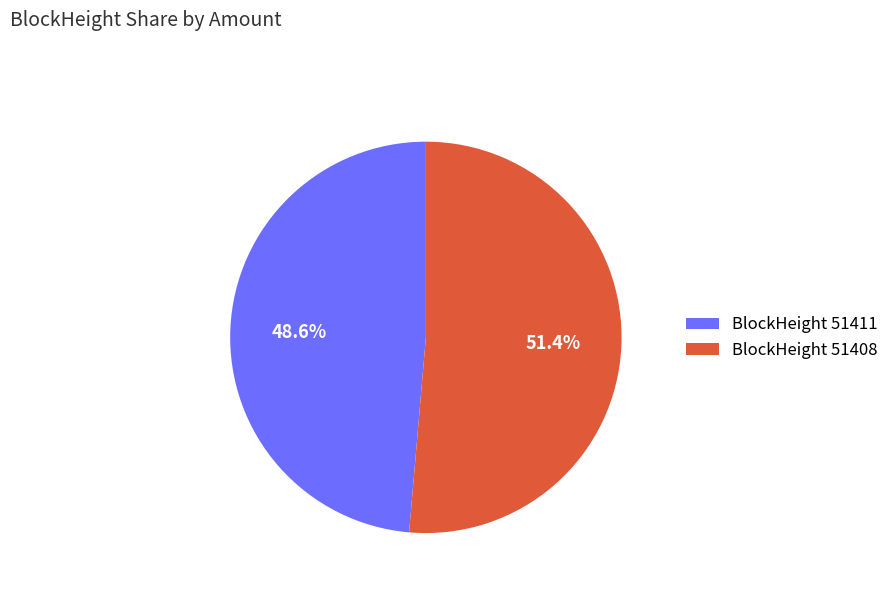

Count the number of slices in the pie.

2